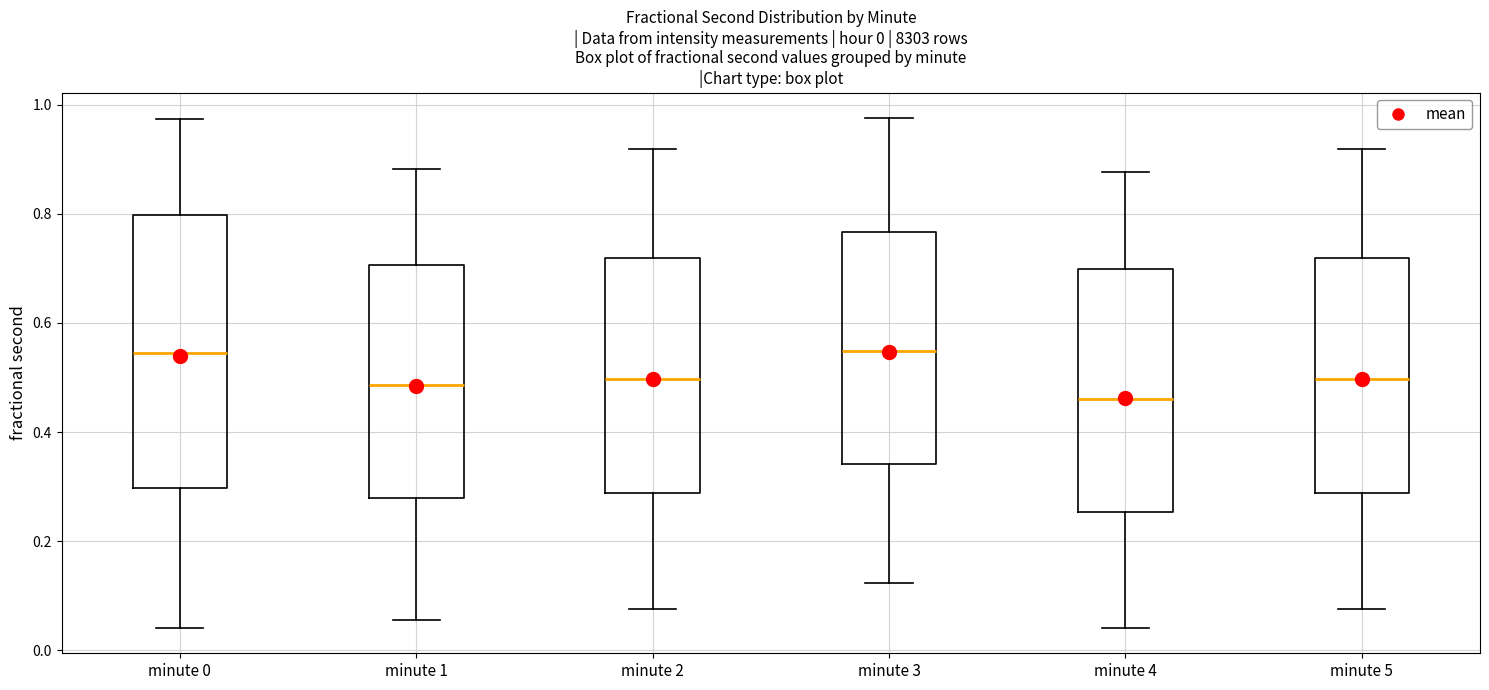

Where does the median line of the box for minute 0 sit on the y-axis? The values are not printed on the chart, so give them approximately, as read against the axis.

0.54